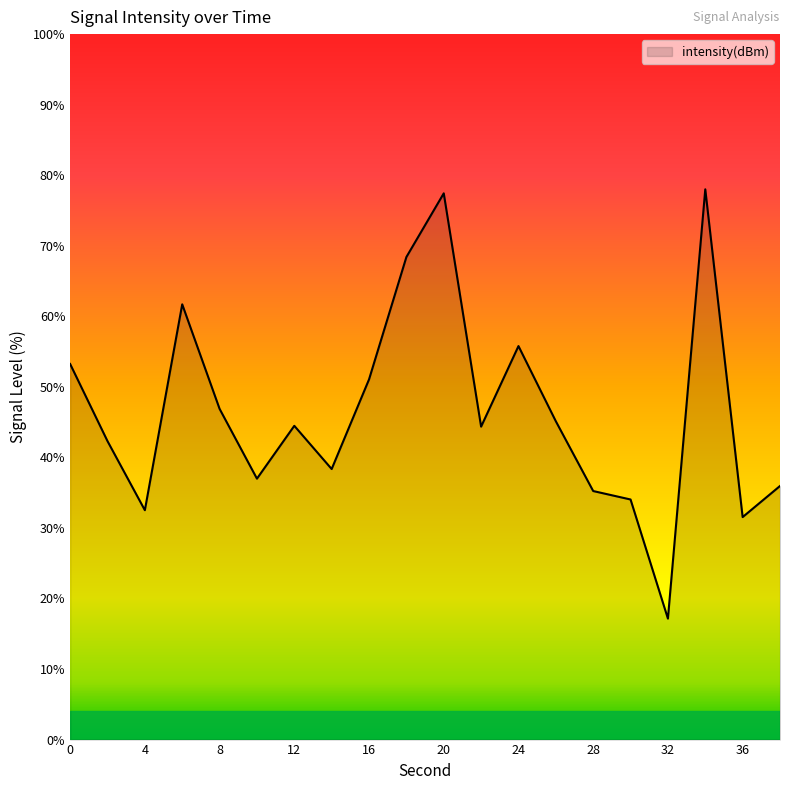

What is the greatest value displayed?

78.0